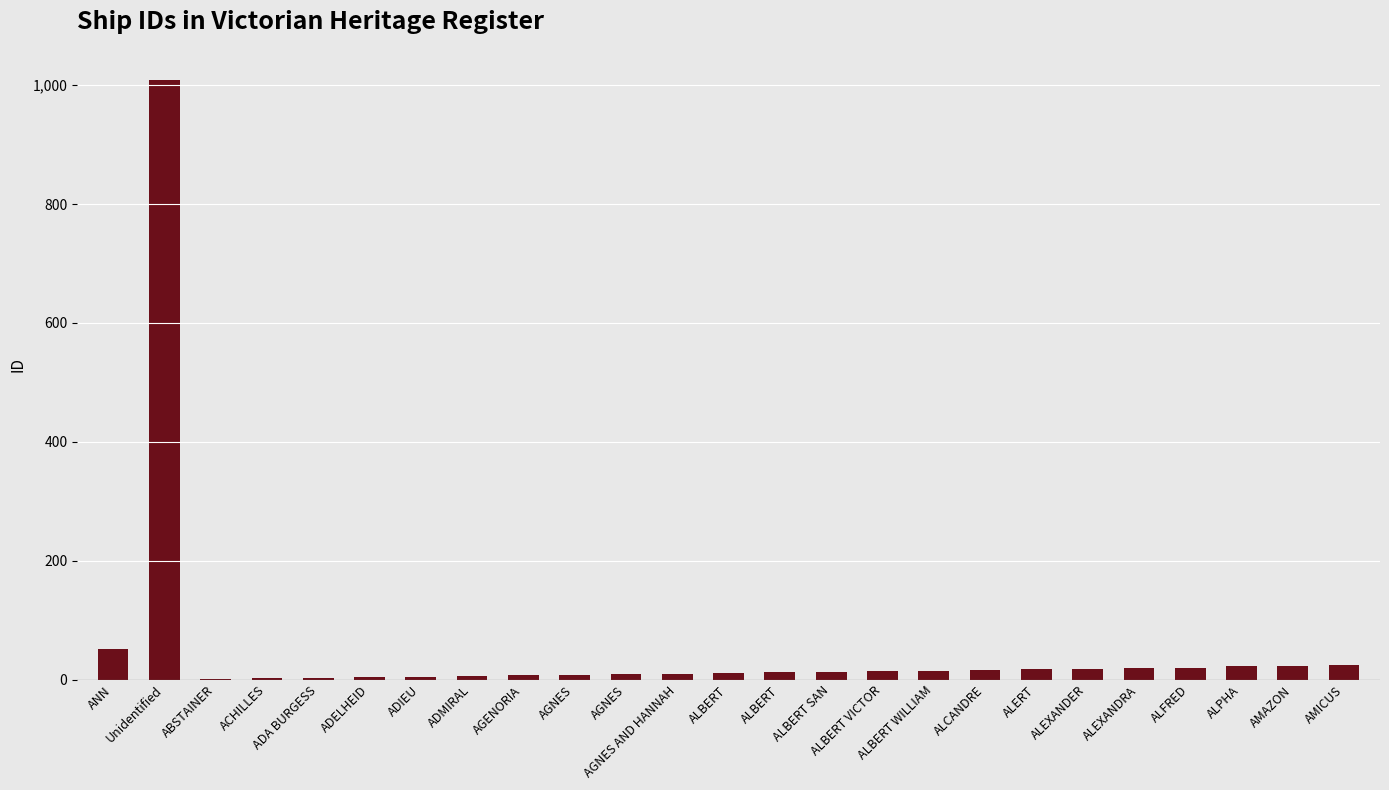

The value at ALERT is 29. True or false?

False